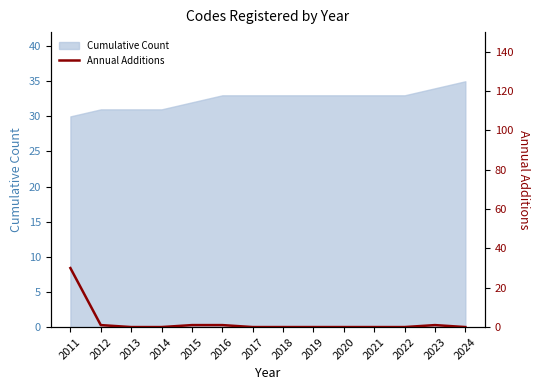

List the labels in order of value, smallest first.

2013, 2014, 2017, 2018, 2019, 2020, 2021, 2022, 2024, 2012, 2015, 2016, 2023, 2011